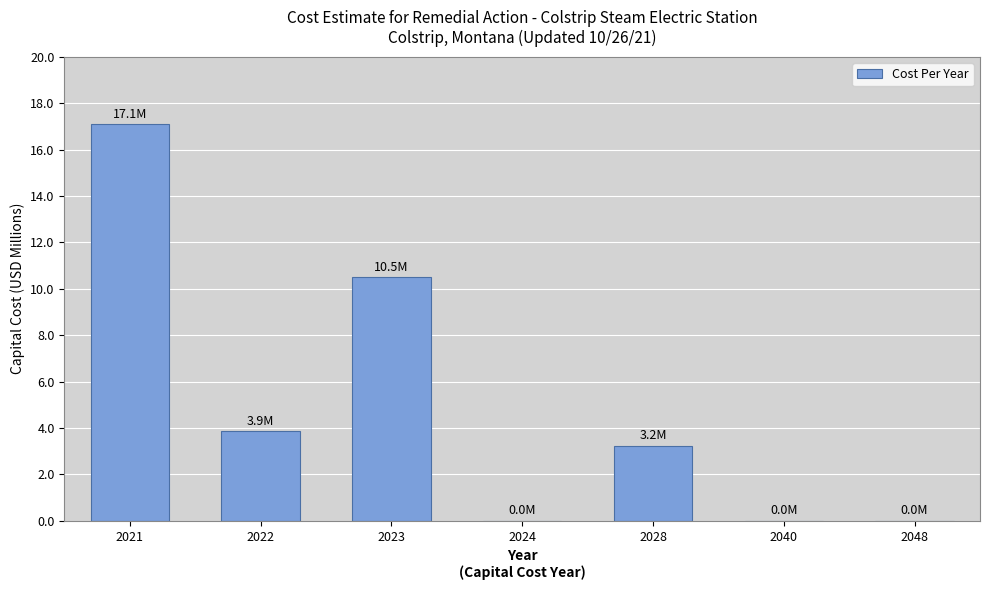

Are the bars horizontal?

No